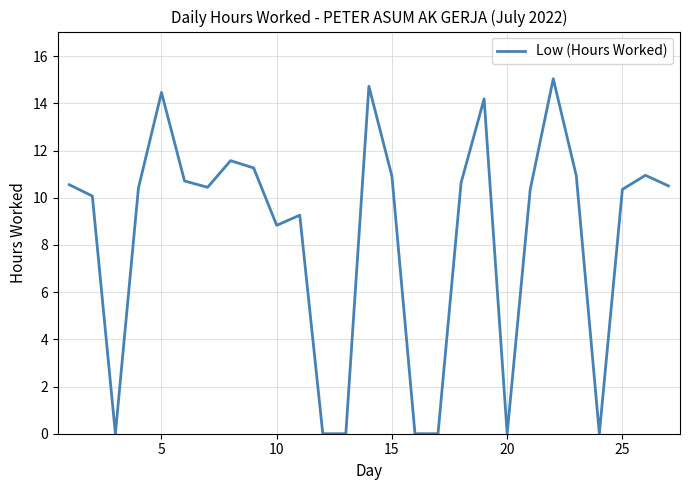

What is the greatest value displayed?

15.0